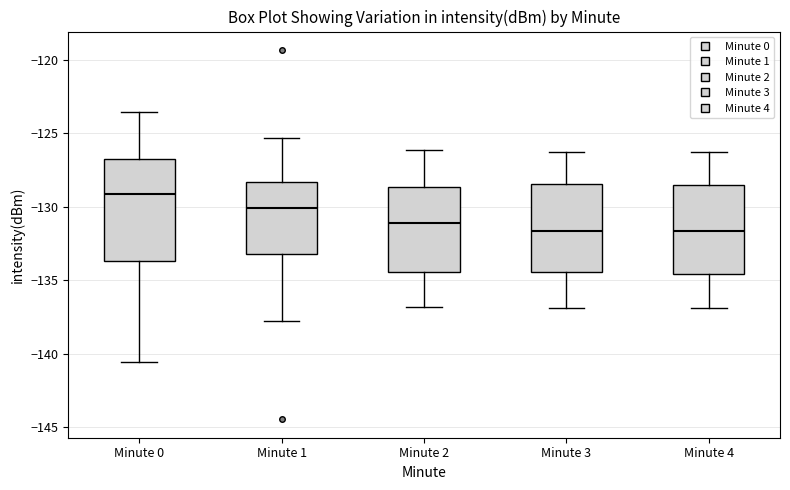

Where is the upper edge of the box for Minute 0 on the y-axis? The values are not printed on the chart, so give them approximately, as read against the axis.

-127.0